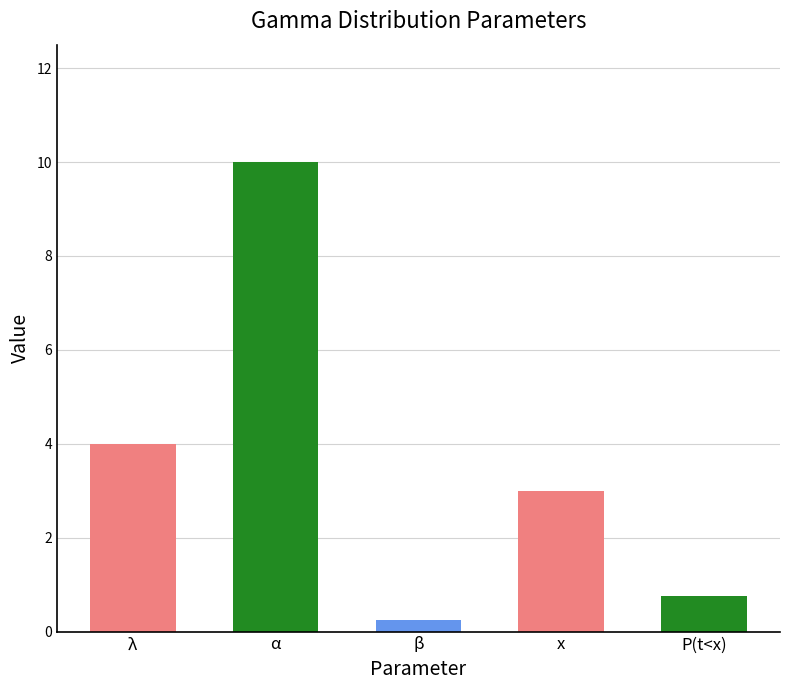

What is the average value?

3.6